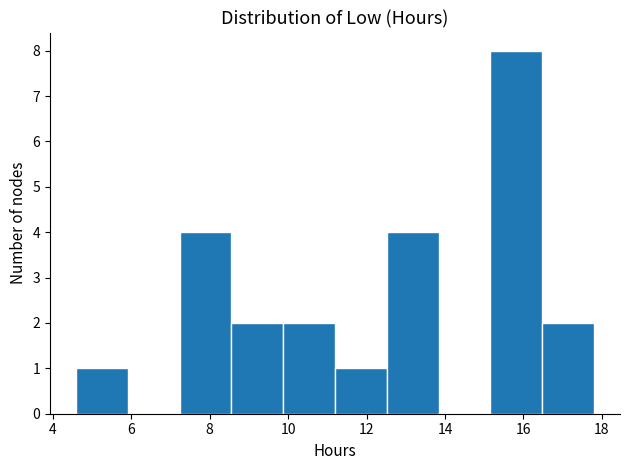

What is the height of the bar covering 7.2 to 8.6 on the x-axis? Neither the bar edges nor the heights are printed on the chart, so give them approximately, as read against the axes.

4